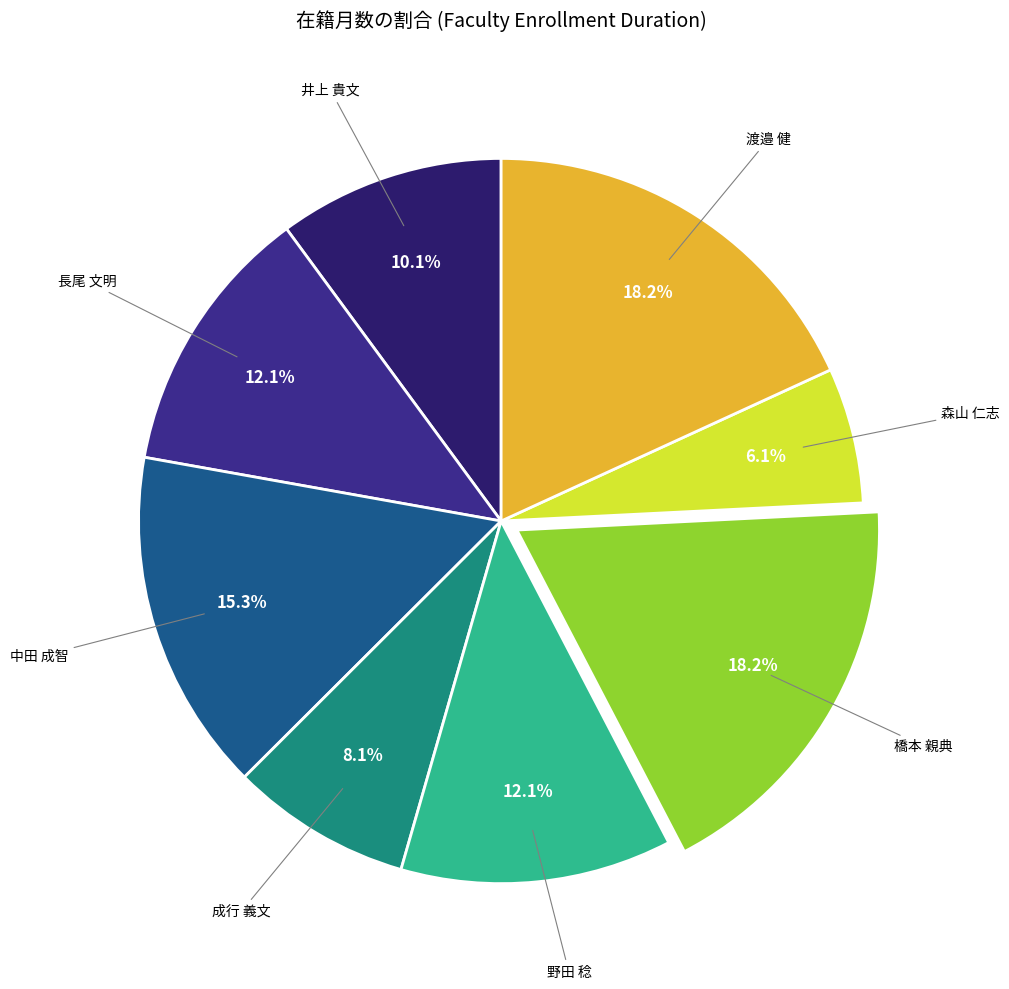

Count the number of slices in the pie.

8